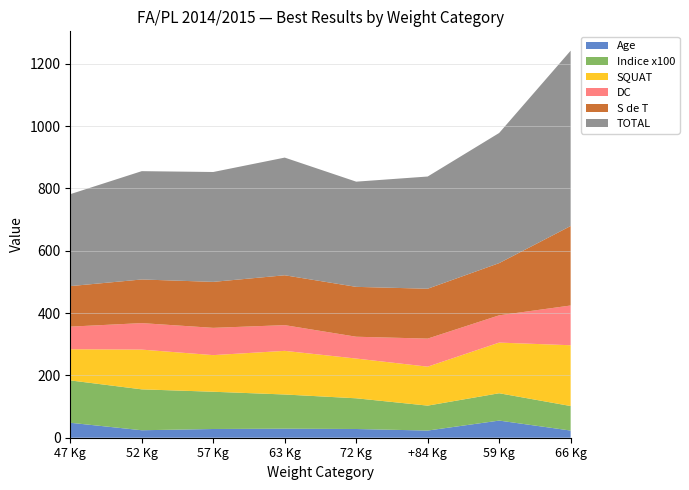

Reading left to right, list all the values displayed in this chart.

SQUAT: 100.0	127.5	117.5	140.0	127.5	125.0	162.5	195.0
DC: 72.5	85.0	87.5	82.5	70.0	90.0	87.5	127.5
S_de_T: 130.0	140.0	147.5	160.0	160.0	160.0	167.5	255.0
TOTAL: 295.0	347.5	352.5	377.5	337.5	360.0	417.5	562.5
Indice: 1.4	1.3	1.2	1.1	1.0	0.8	0.9	0.8
Age: 48.0	24.0	28.0	29.0	28.0	23.0	55.0	23.0